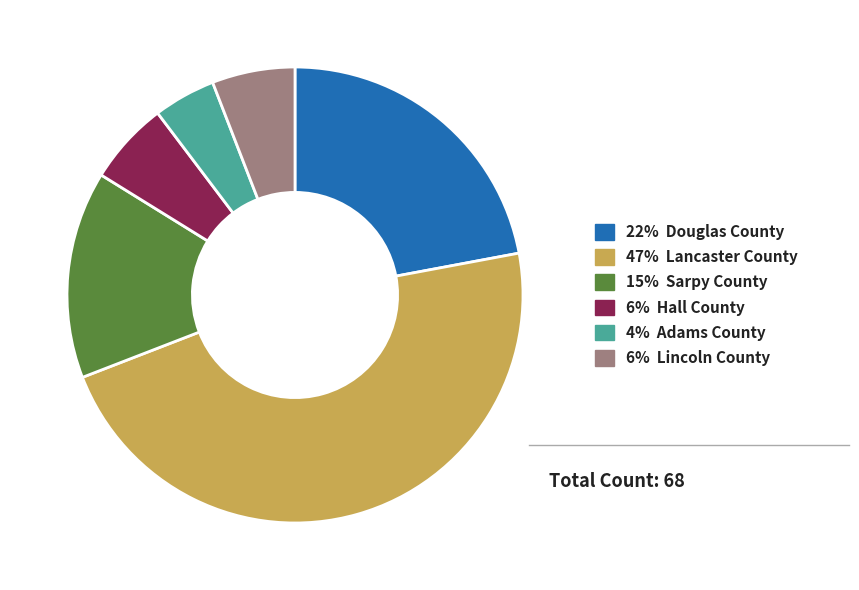

Does any single category account for the majority?

No